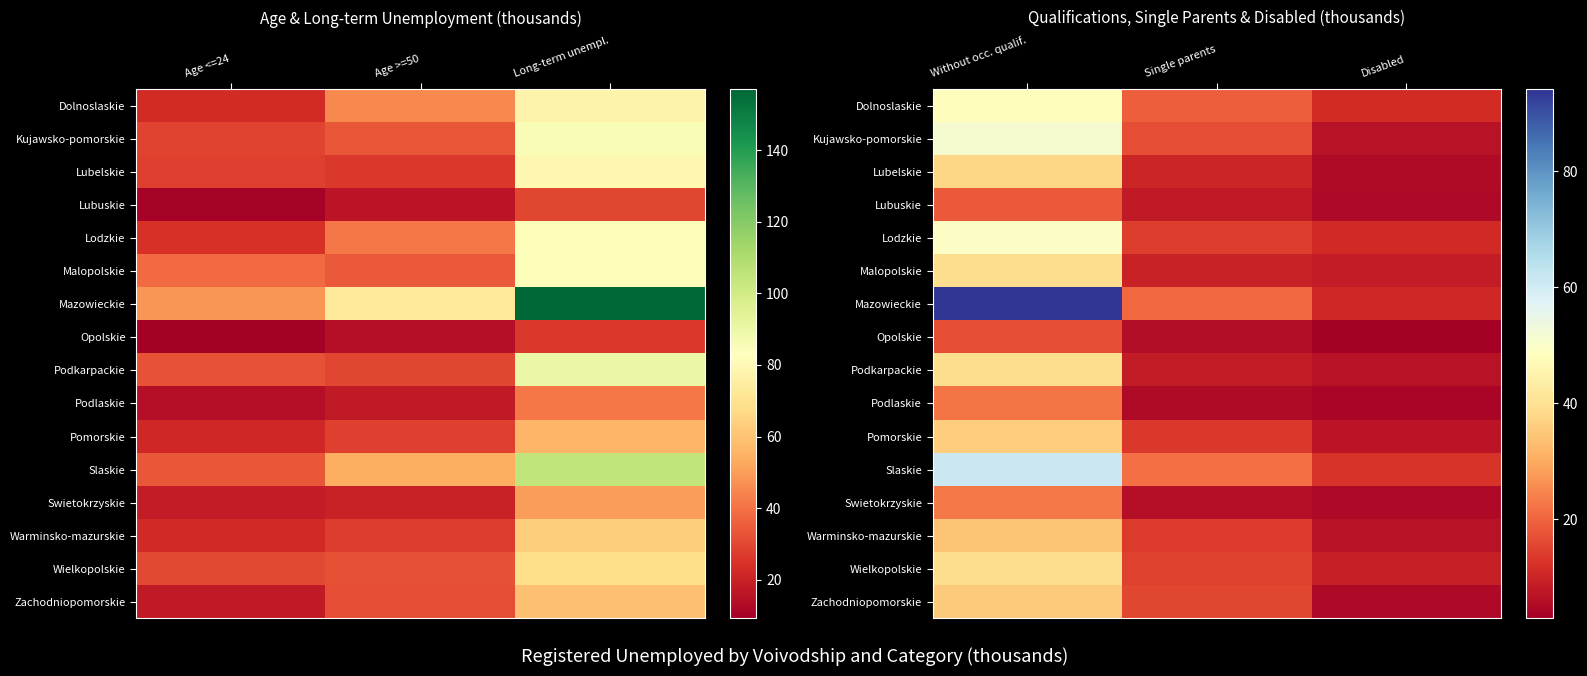

True or false: Lubelskie has a value of 1.2 at Disabled.

False